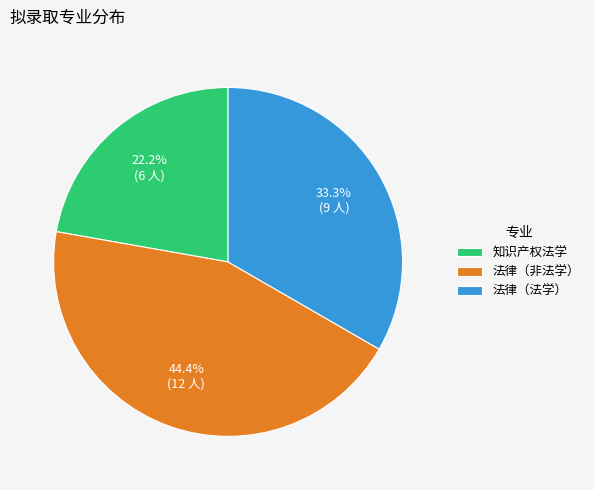

Is the sum of 法律（非法学） and 法律（法学） greater than half?

Yes